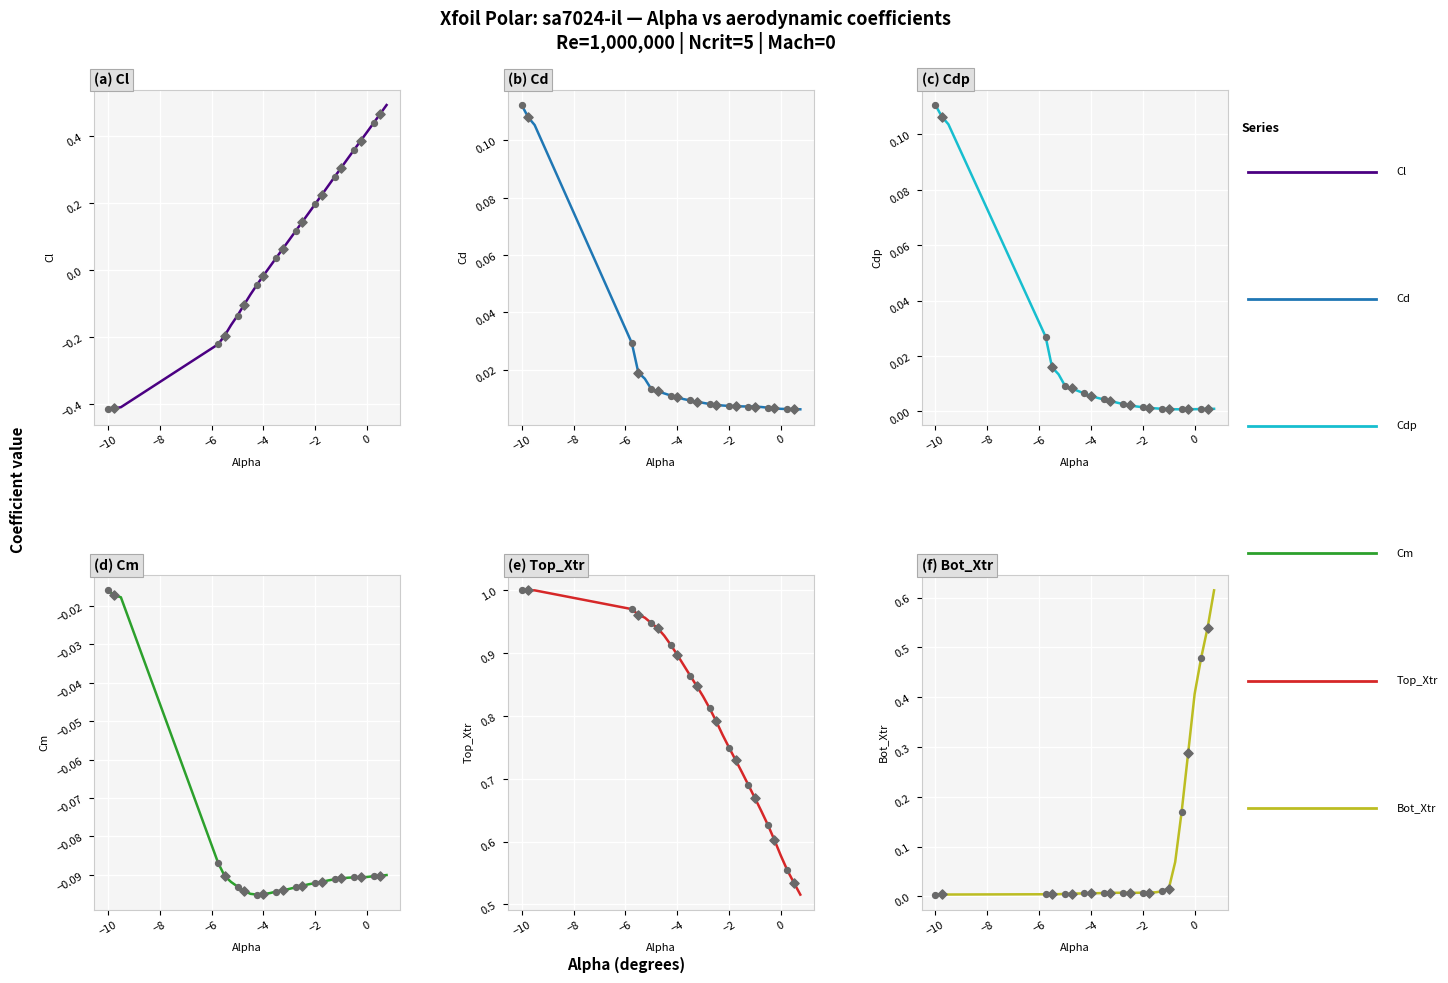

Which series has the widest spread of Y values?

Cl